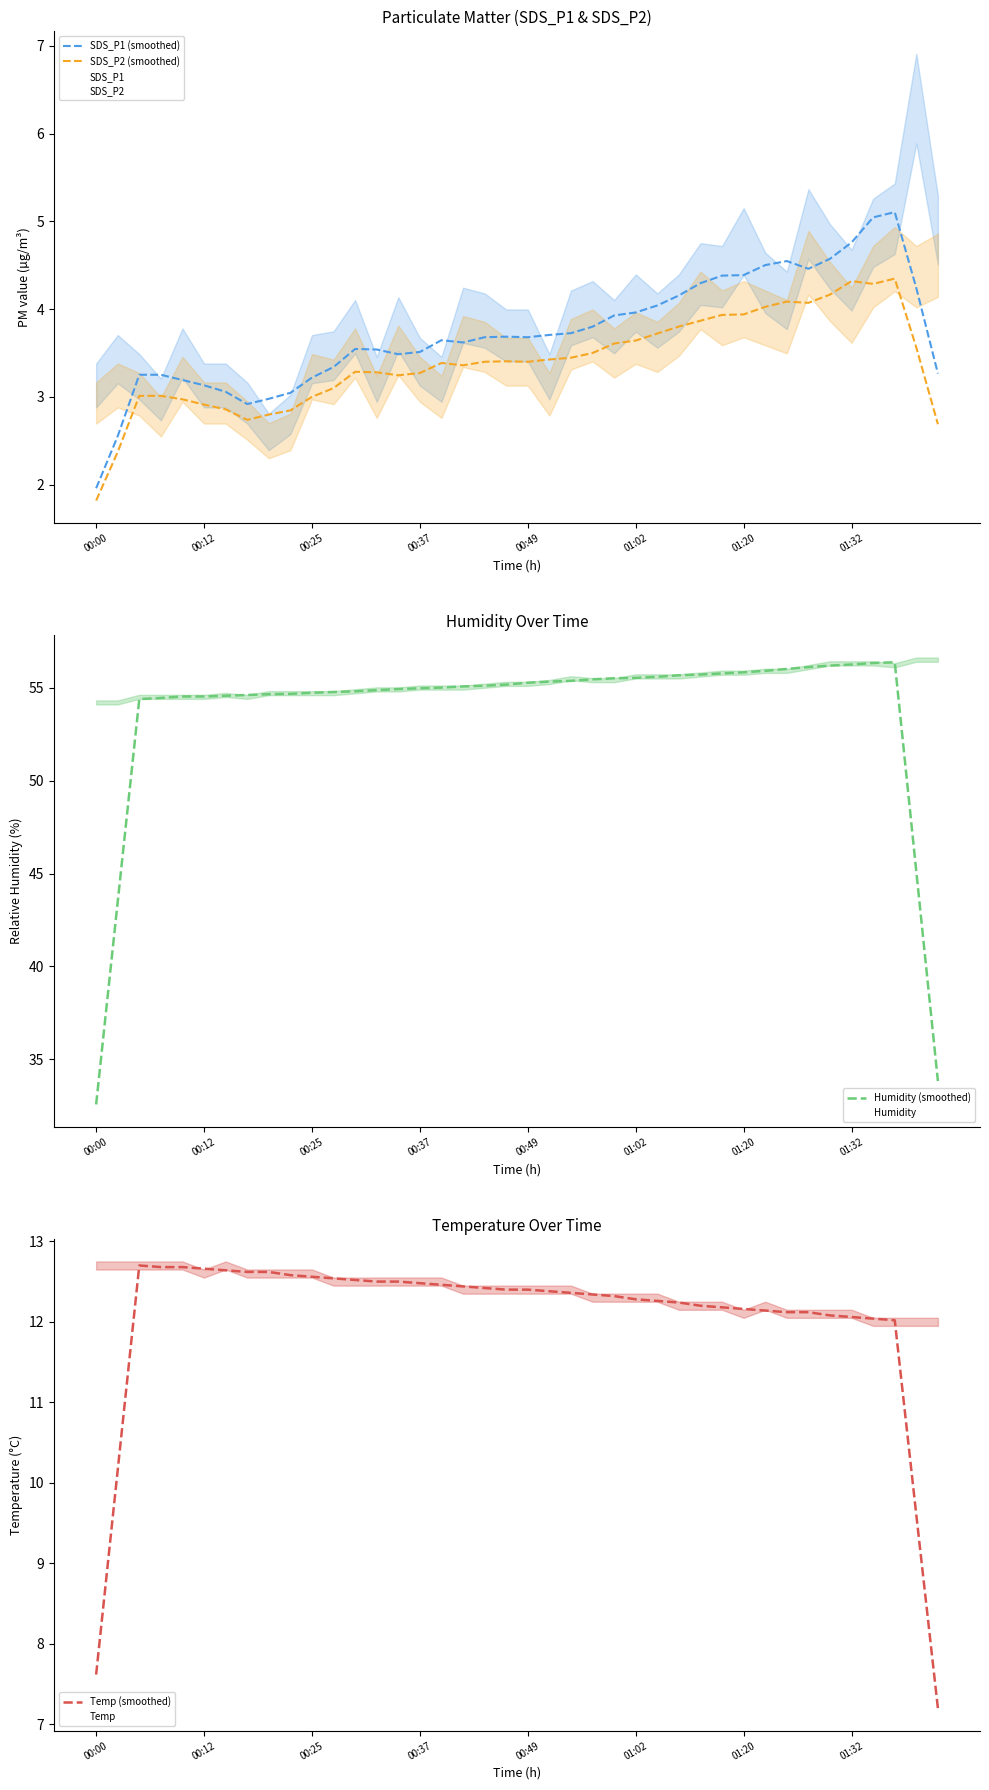

Is this an area chart (filled region under the line)?

No